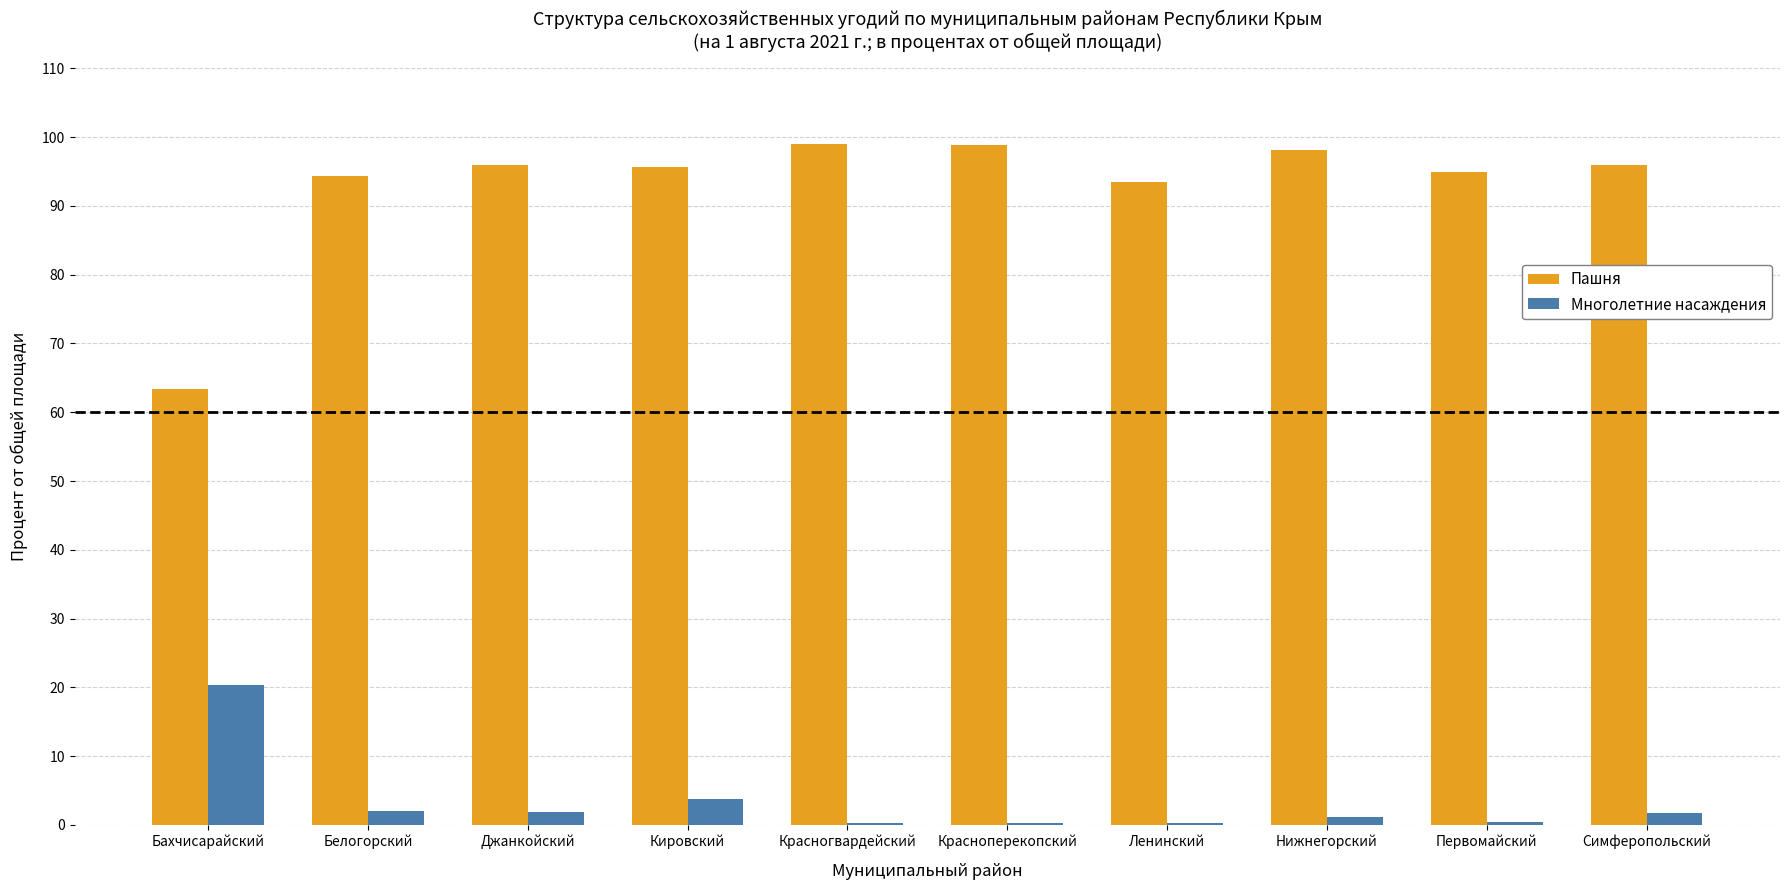

Which category has the highest value in the Многолетние насаждения series?

Бахчисарайский